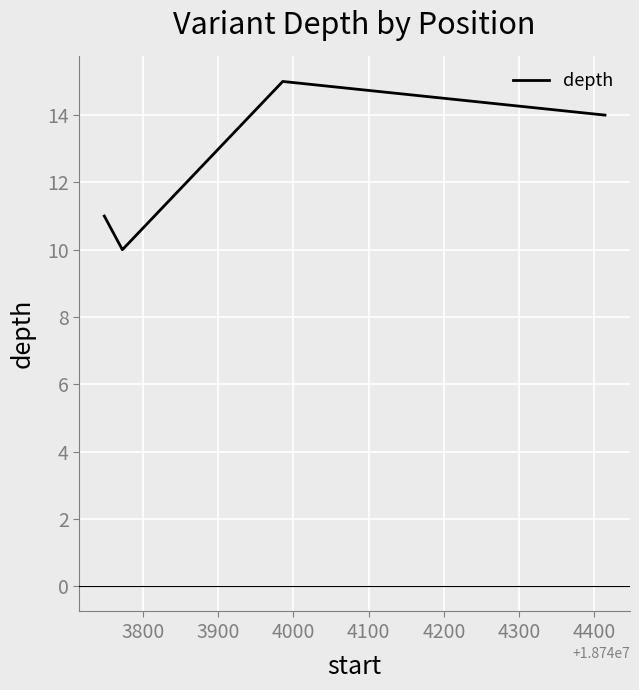

What is the sum of all values?

50